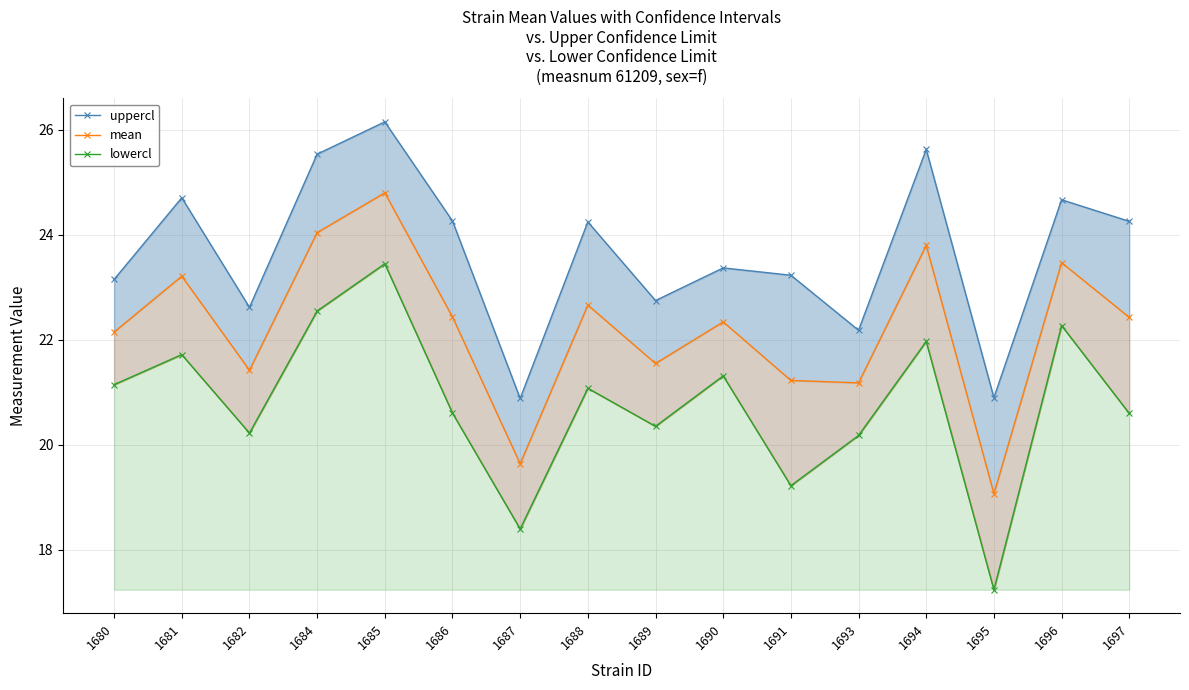

What is the minimum value for lowercl?

17.2